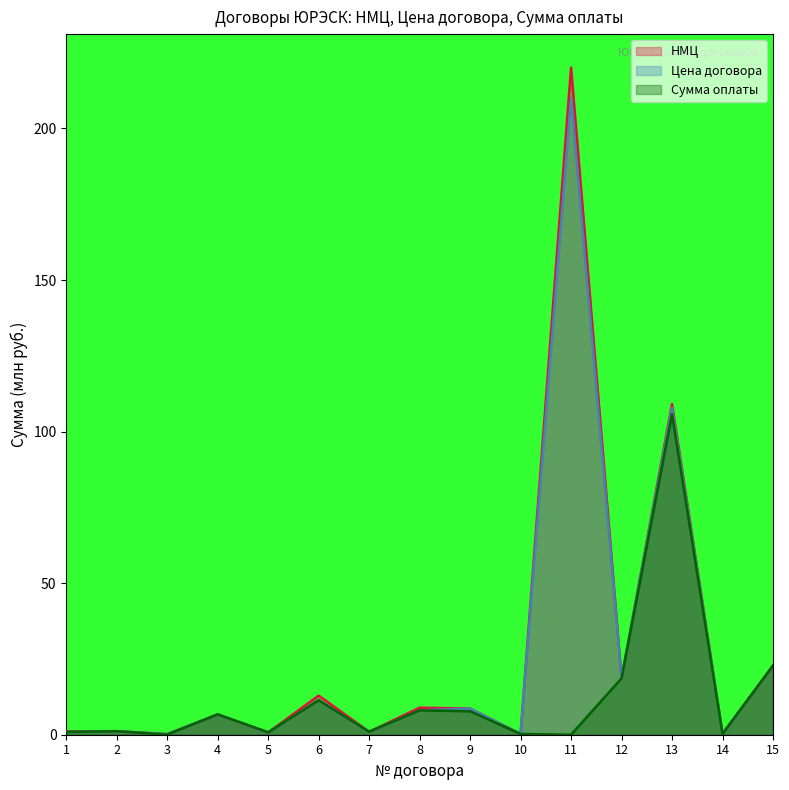

Where do НМЦ and Сумма оплаты first cross each other?

11 and 12